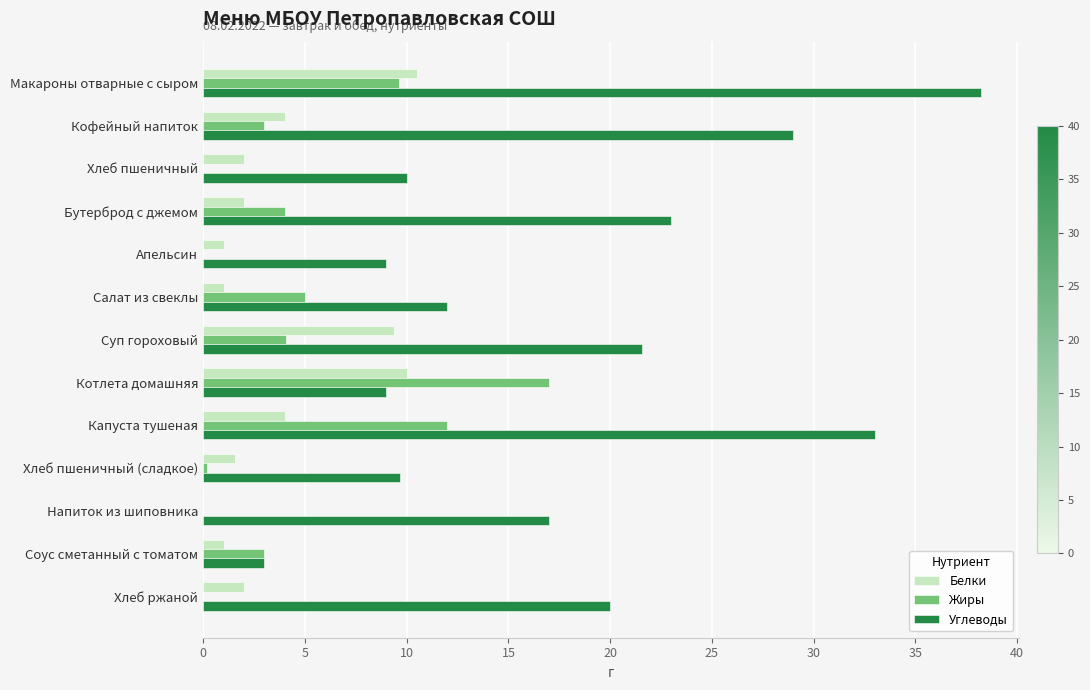

Which series has the widest spread of values?

Углеводы